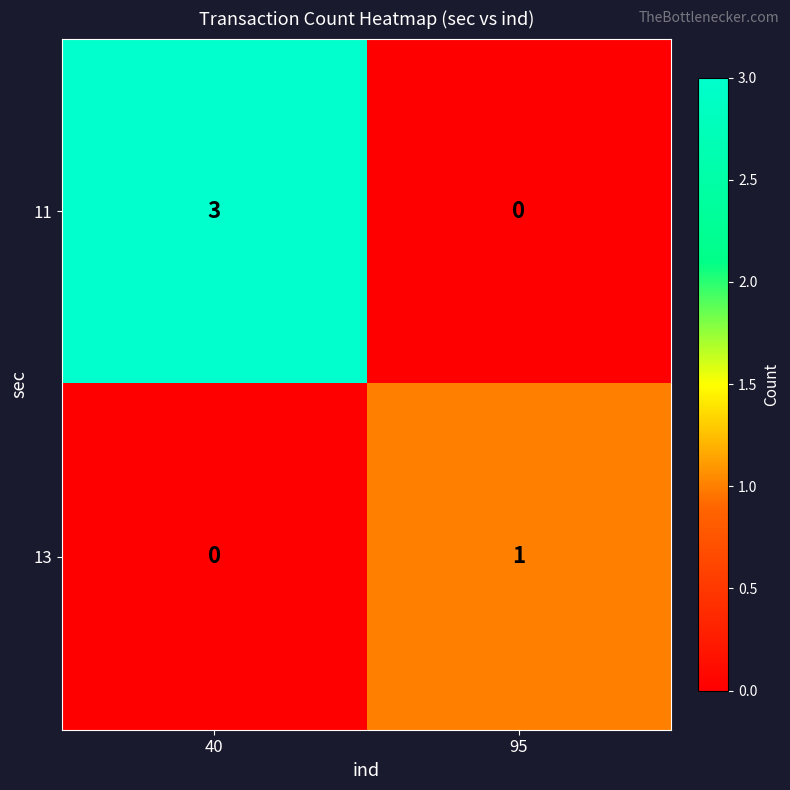

What is the sum of the 11 values at 40 and 95?

3